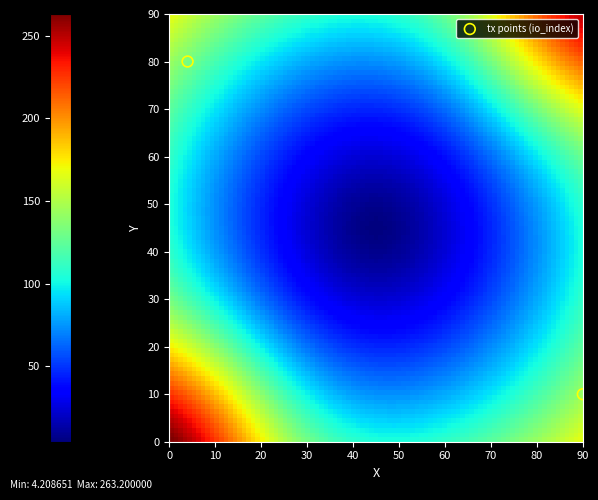

List the coordinates of all points as (Y, X) pairs, reading left to right.

(80, 4)  (10, 90)